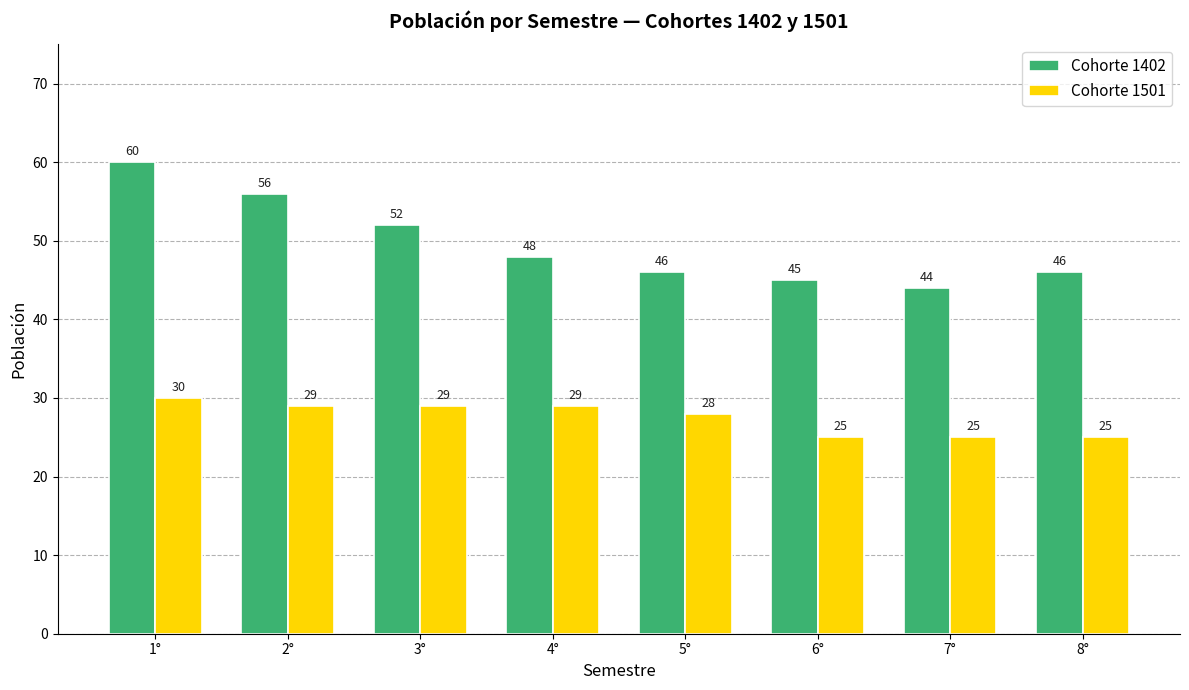

How many groups of bars are there?

8